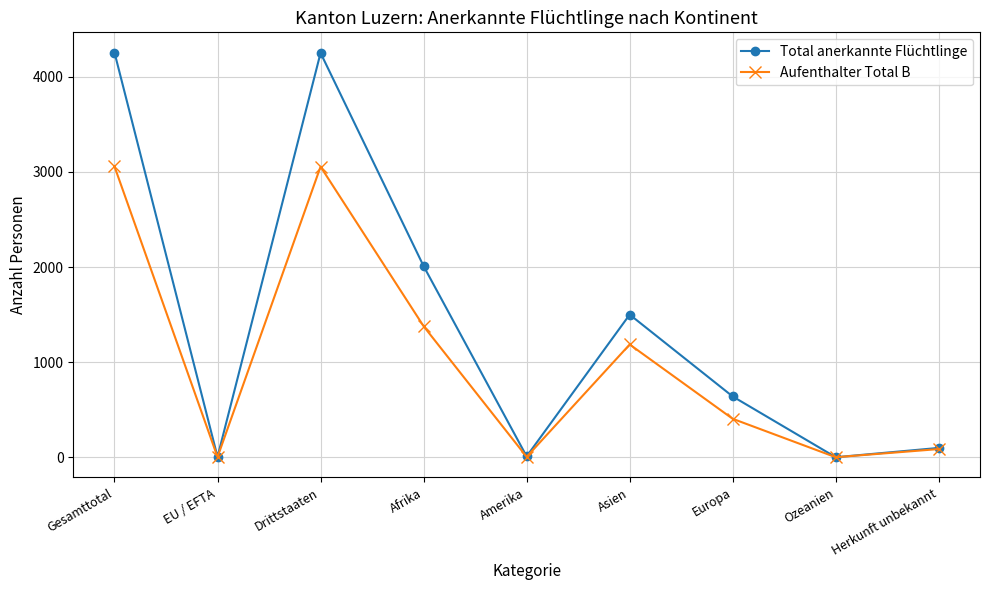

How many series are shown in this chart?

2